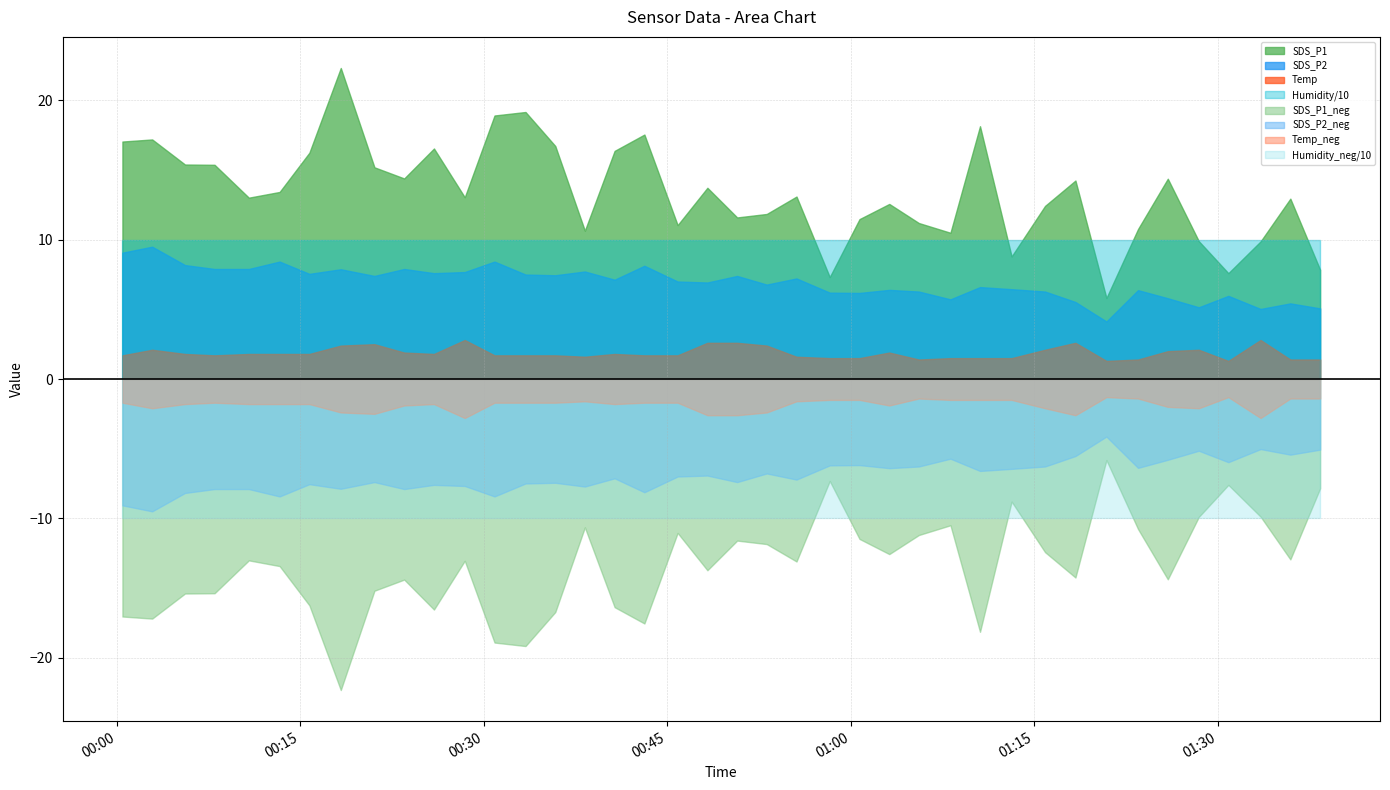

Read the SDS_P2 value at 2024/01/18 00:00:28.

9.1